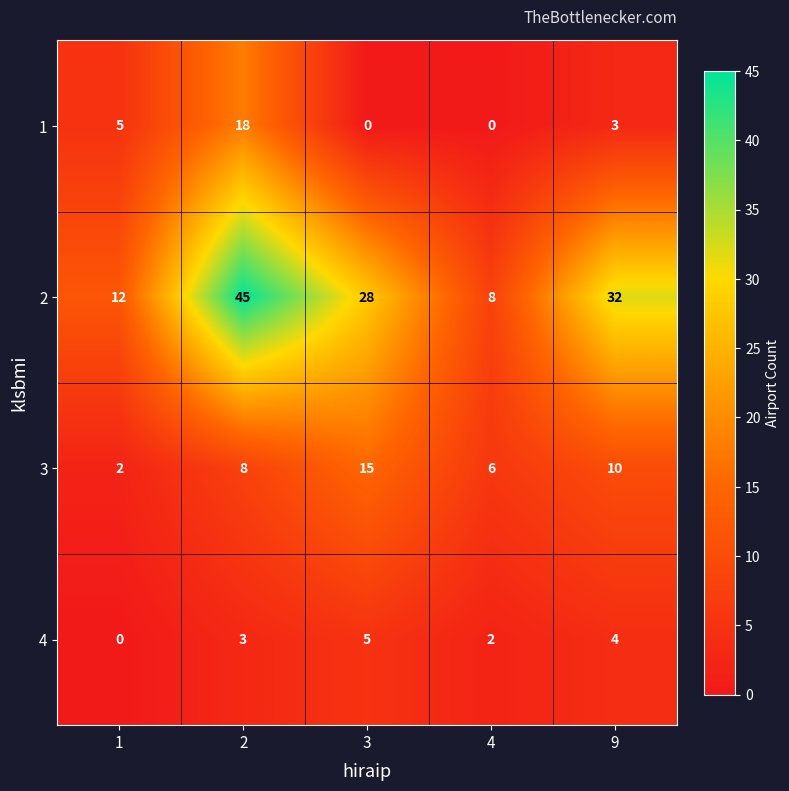

Which series changed the most between 1 and 9?

2